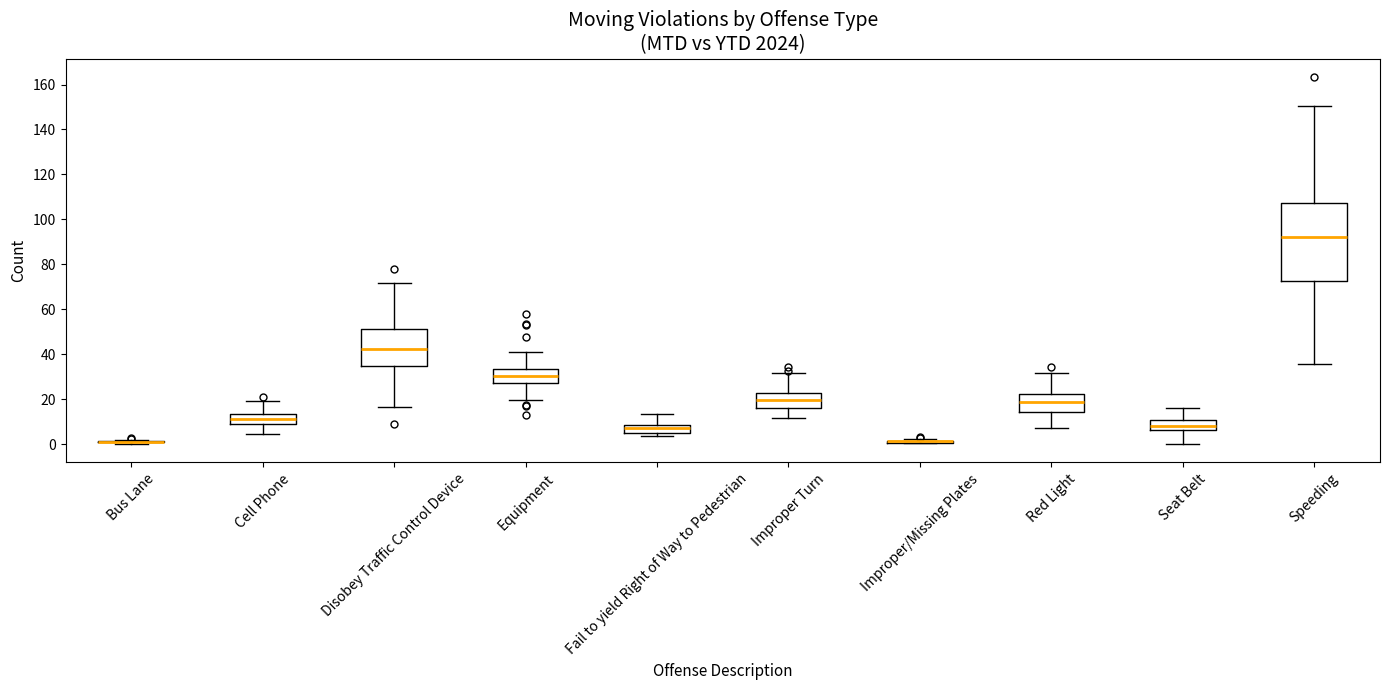

Reading left to right, transcribe this box plot: for each box, give where its median line is, the range the box spans, and where its two whiskers end, as read against the y-axis. The values are not printed on the chart, so give them approximately, as read against the axis.

Bus Lane: box collapsed to a line at 0, whiskers 0 to 2
Cell Phone: median 12, box 8 to 14, whiskers 4 to 20
Disobey Traffic Control Device: median 42, box 34 to 52, whiskers 16 to 72
Equipment: median 30, box 28 to 34, whiskers 20 to 40
Fail to yield Right of Way to Pedestrian: median 8 (inside the box), box 6 to 8, whiskers 4 to 14
Improper Turn: median 20, box 16 to 22, whiskers 12 to 32
Improper/Missing Plates: box collapsed to a line at 2, whiskers 0 to 2
Red Light: median 18, box 14 to 22, whiskers 8 to 32
Seat Belt: median 8, box 6 to 10, whiskers 0 to 16
Speeding: median 92, box 72 to 108, whiskers 36 to 150